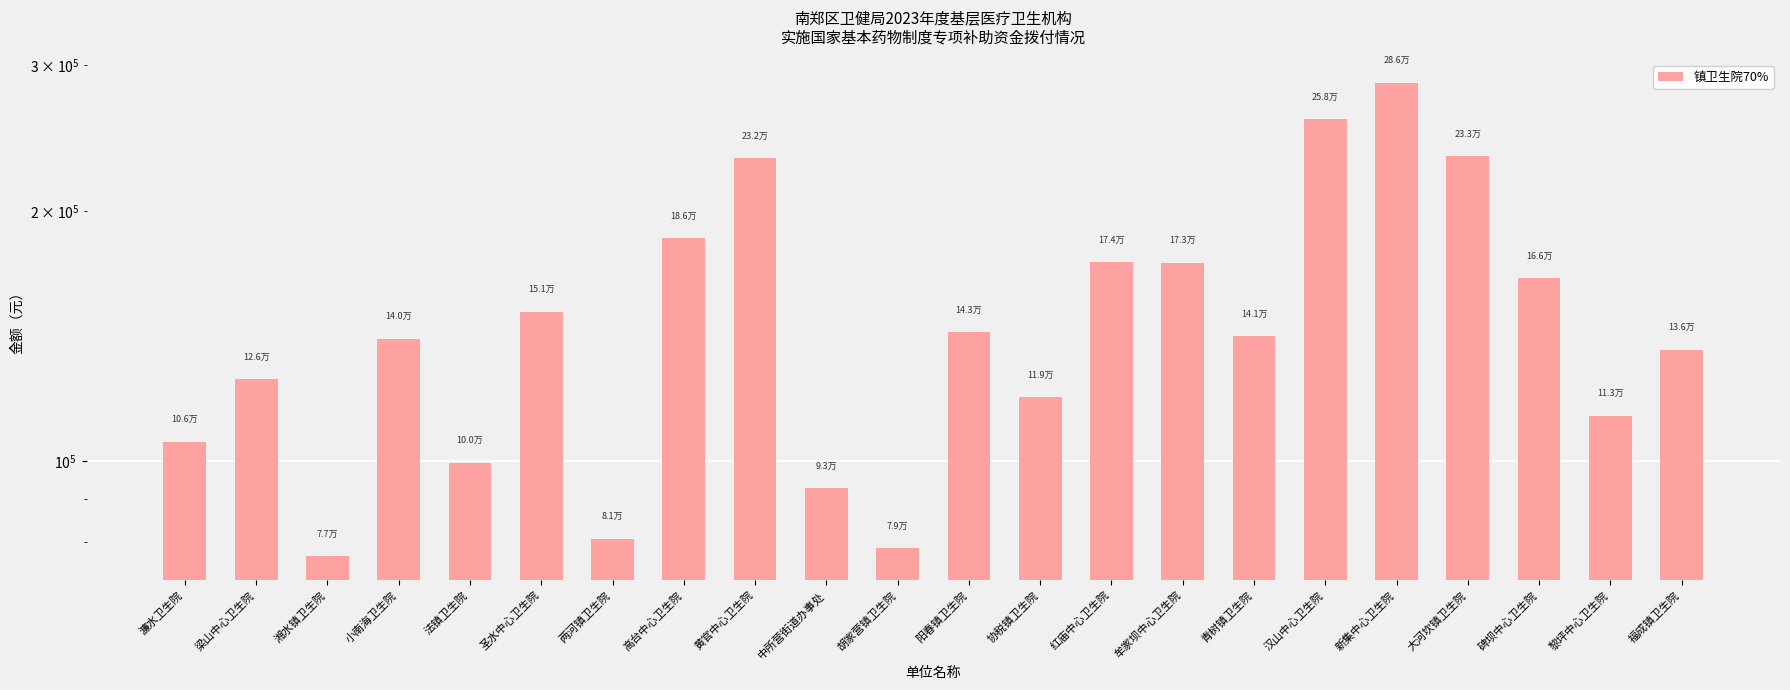

What is the smallest value displayed?

76764.7